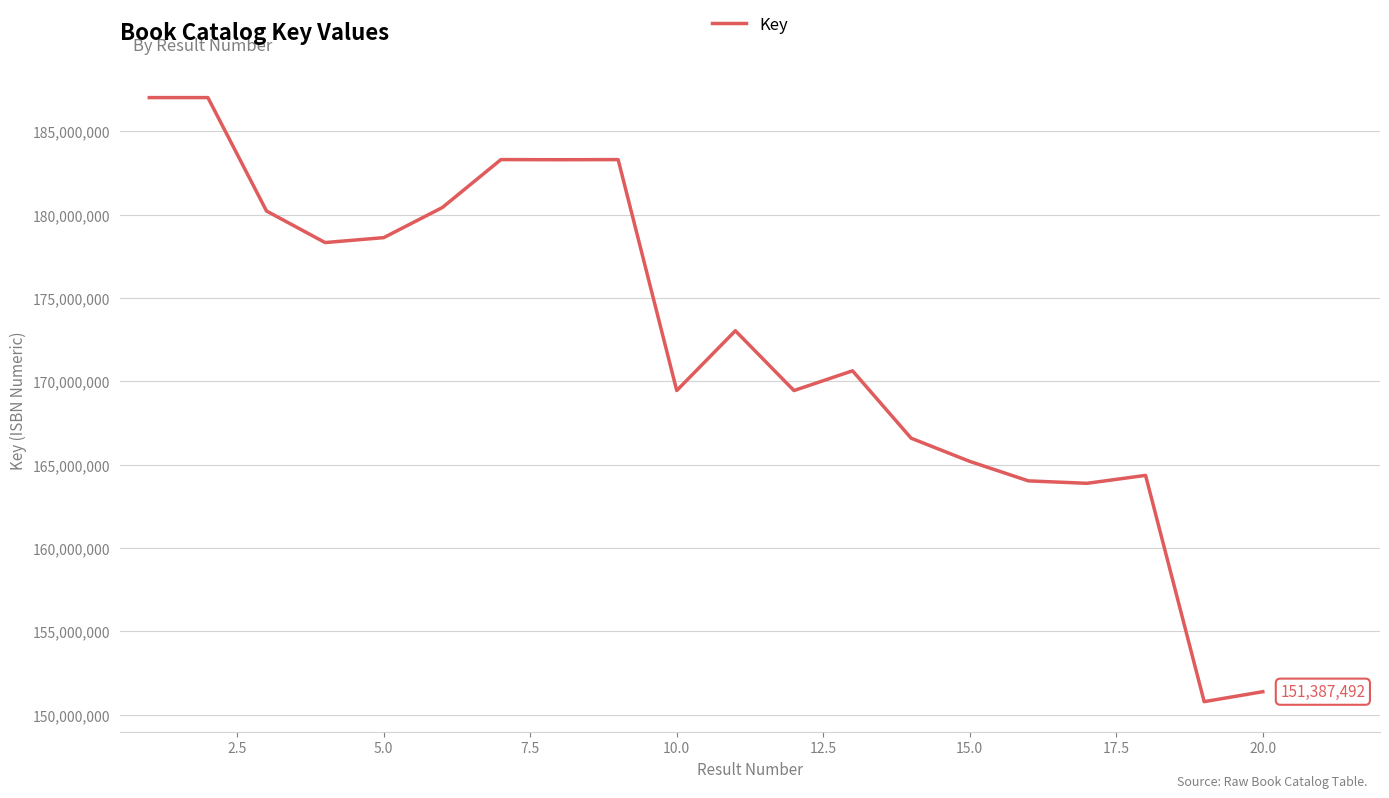

What is the minimum value shown in the chart?

150791198